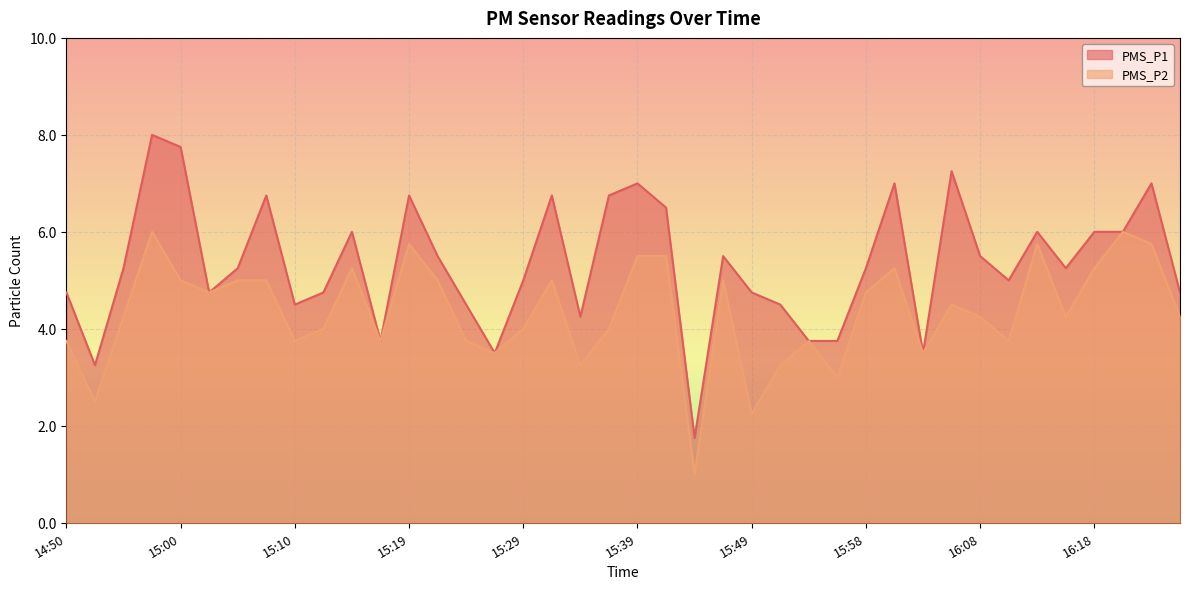

Which series changed the most between 15:14 and 15:29?

PMS_P2